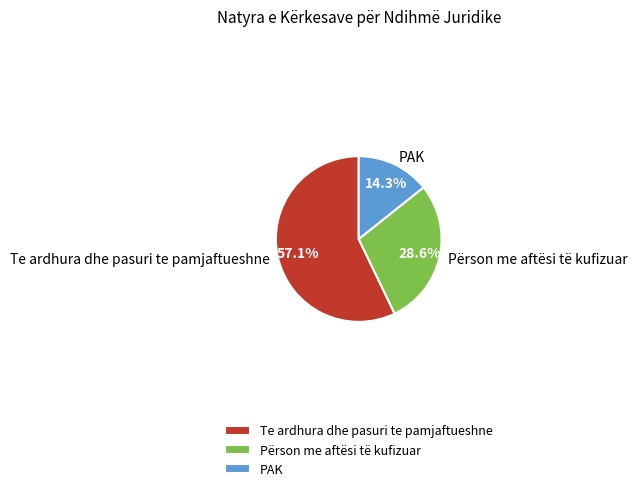

To the nearest percent, what is the combined percentage of Te ardhura dhe pasuri te pamjaftueshne and PAK?

71%